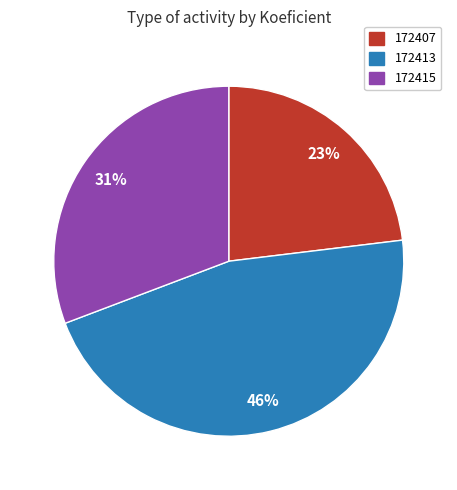

To the nearest percent, what is the difference between the 172407 and 172413 slice percentages?

23%